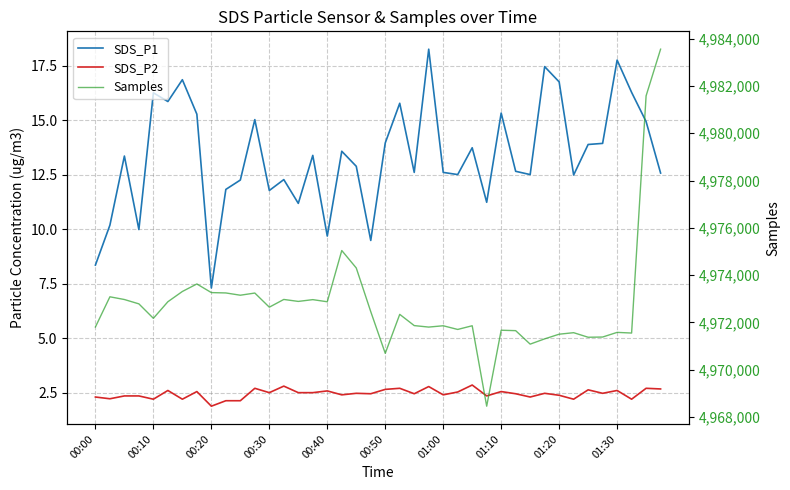

True or false: SDS_P1 and SDS_P2 intersect in this chart.

False